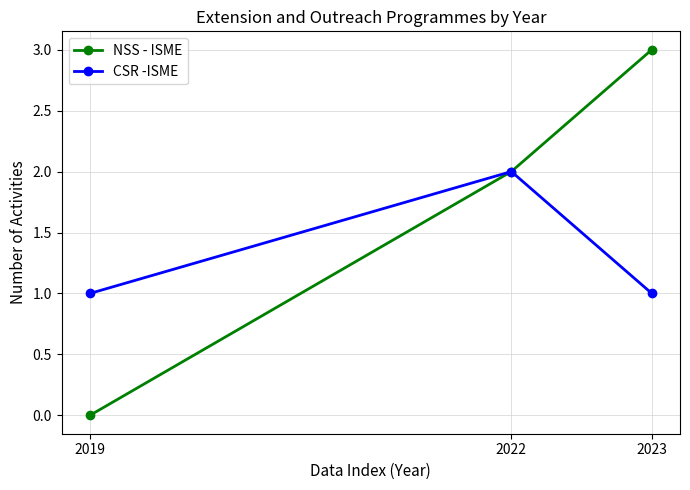

Which category has the highest value in the NSS - ISME series?

2023